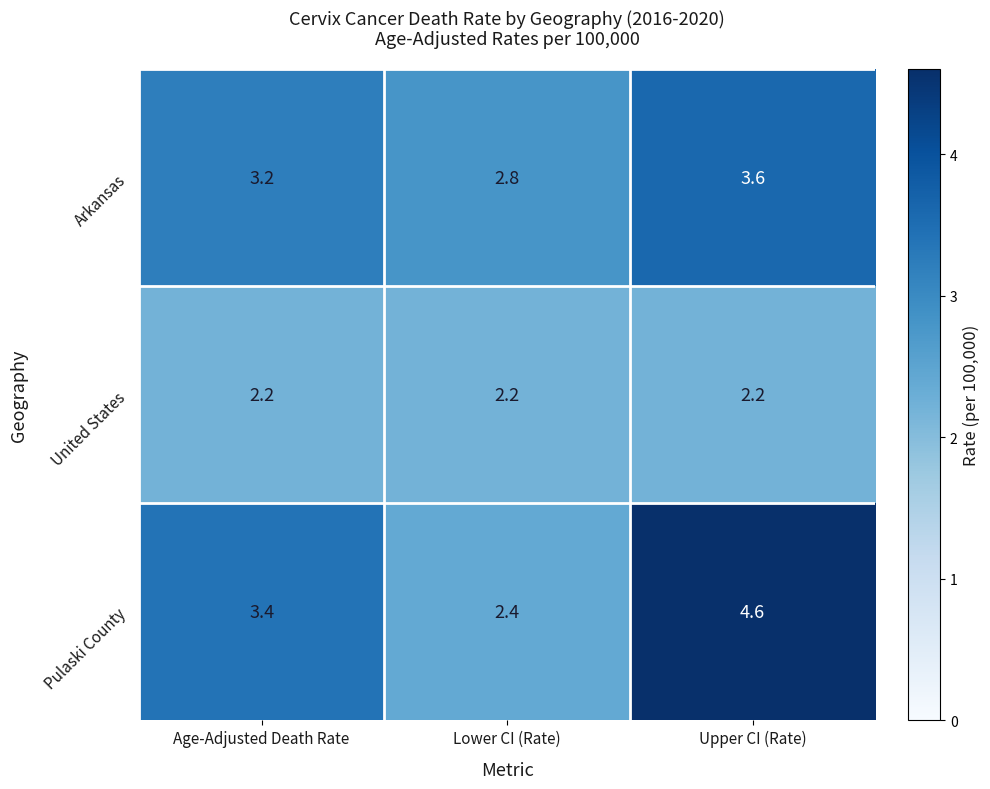

How many distinct data groups are displayed?

3